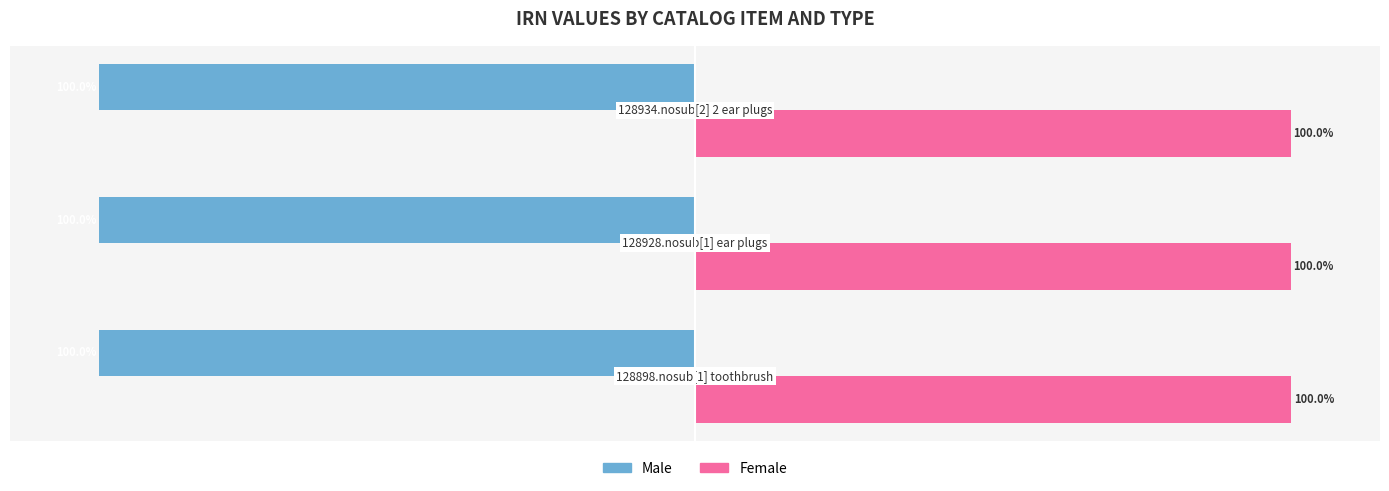

Which series has the largest total across all categories?

Female